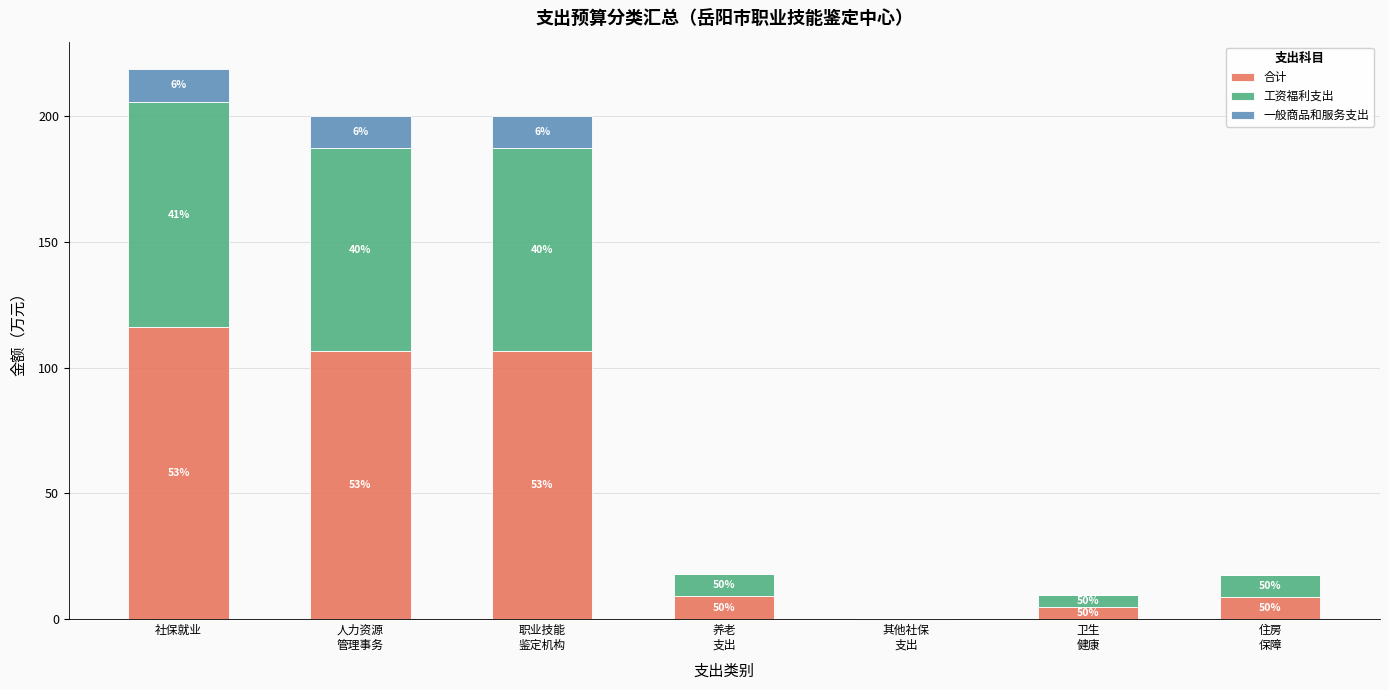

The value of 合计 at 社保就业 is 154.3. True or false?

False